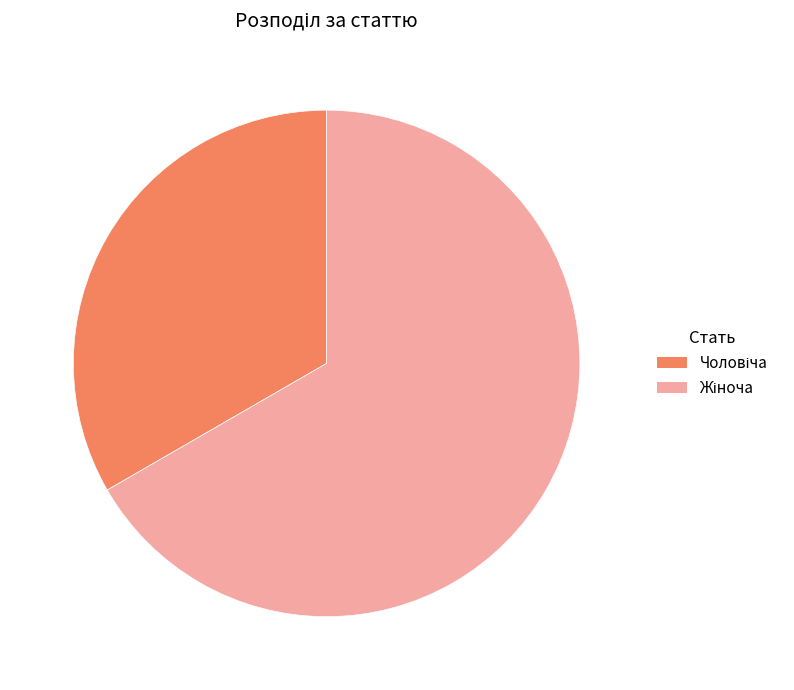

Is there any slice that represents more than half of the pie?

Yes